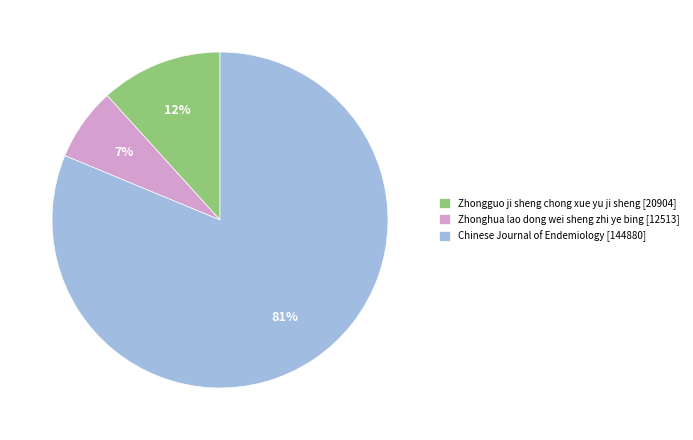

To the nearest percent, what is the average slice percentage?

33%